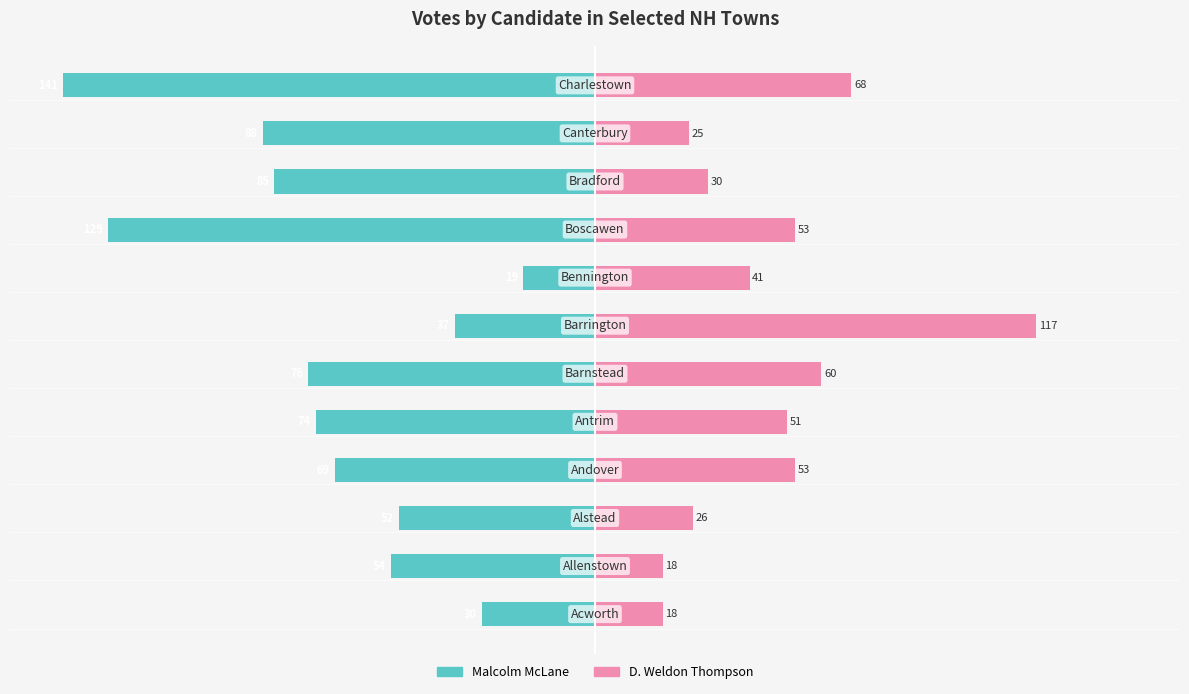

How many groups of bars are there?

12